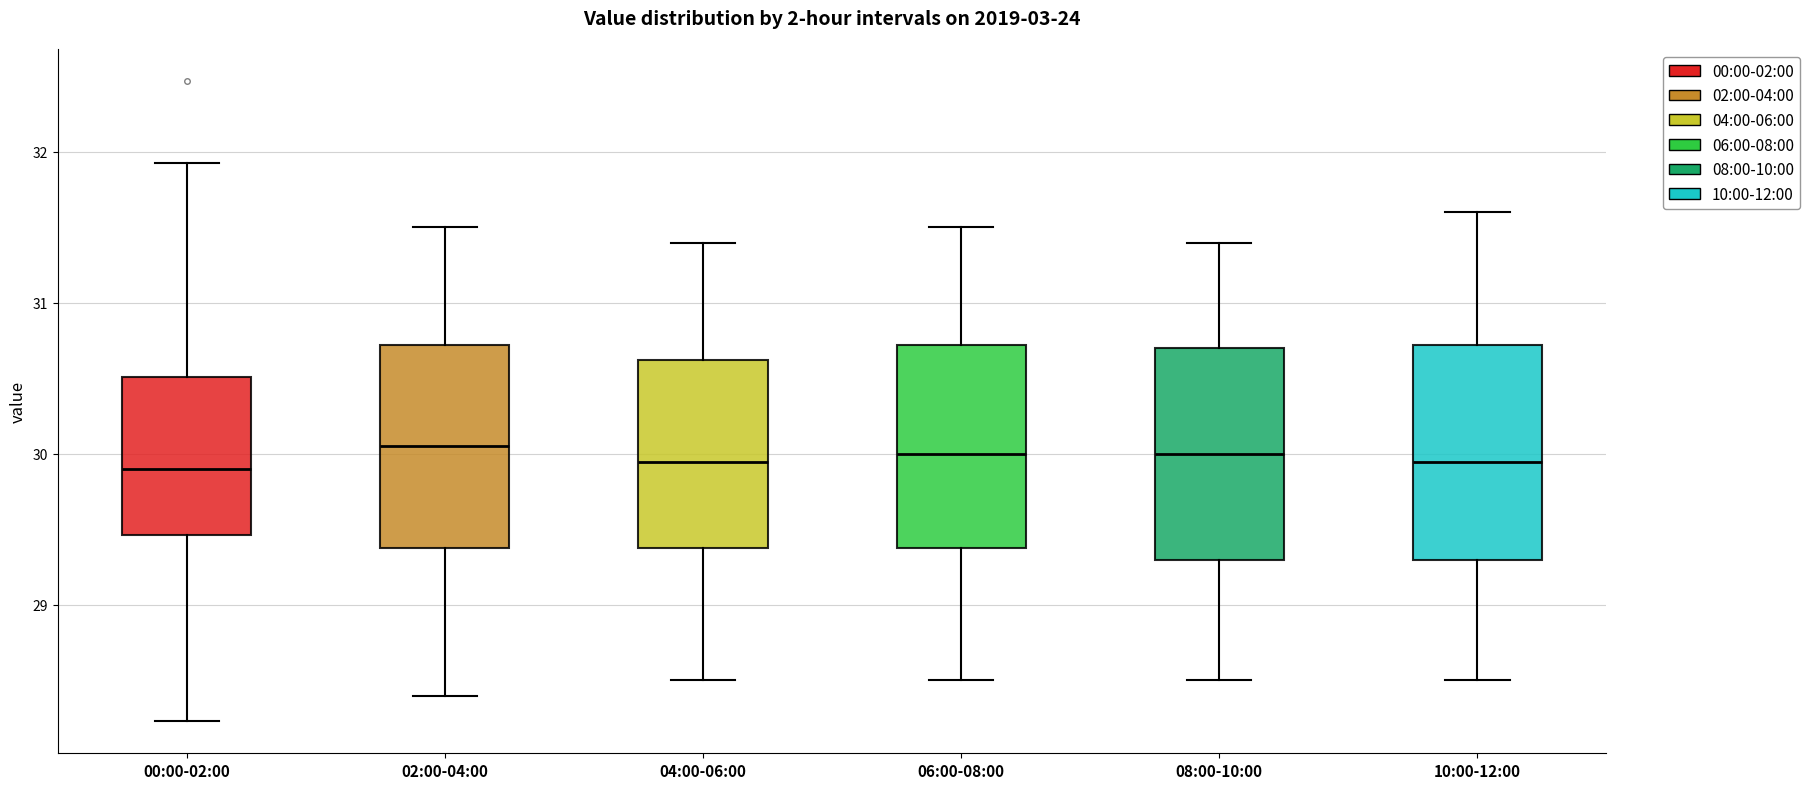

Where is the upper edge of the box for 04:00-06:00 on the y-axis? The values are not printed on the chart, so give them approximately, as read against the axis.

30.6